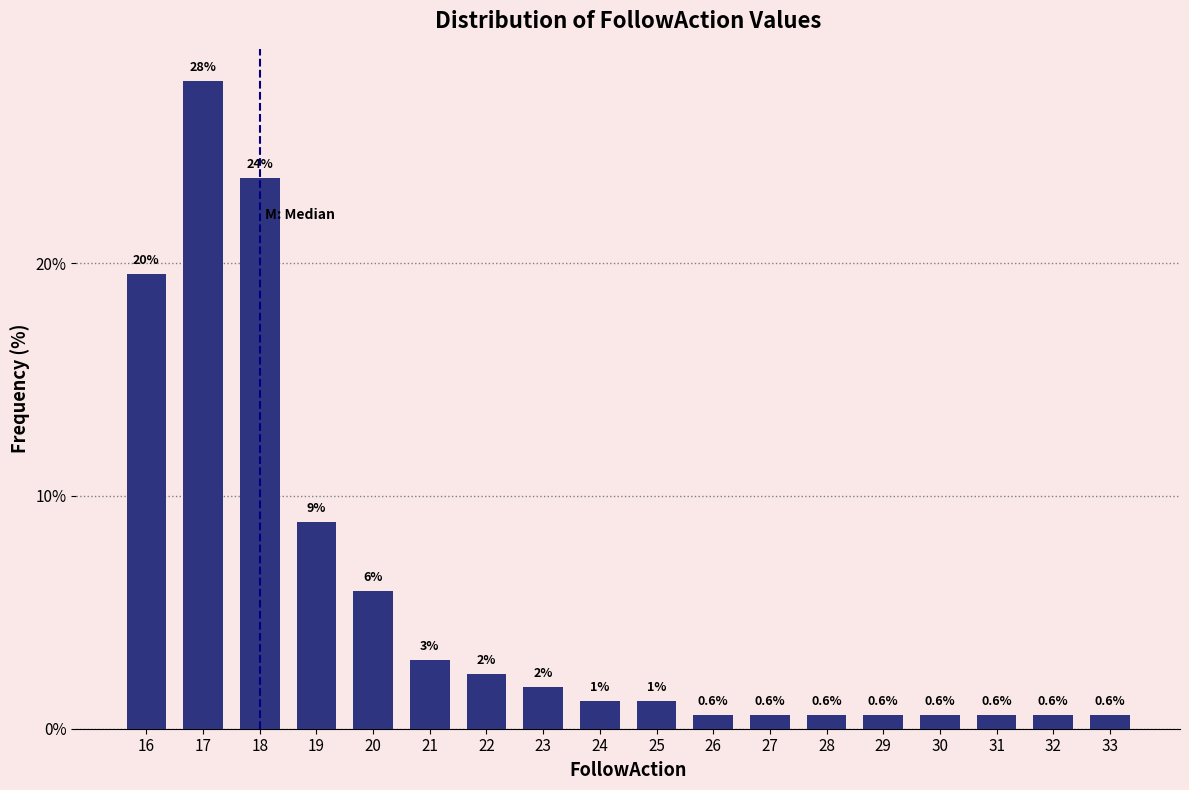

What is the sum of the values at 22 and 26?

3.0